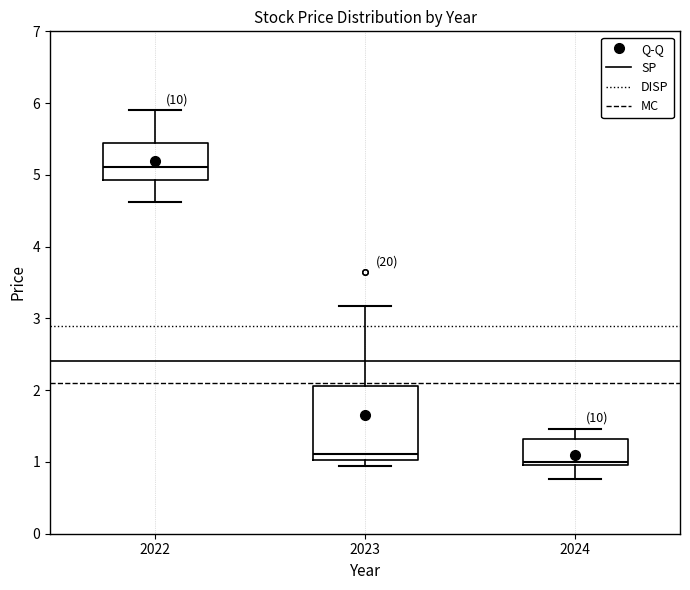

Reading left to right, read every box against the y-axis: the position of its median line, the range the box covers, and the ends of its whiskers. The values are not printed on the chart, so give them approximately, as read against the axis.

2022: median 5.1, box 4.9 to 5.4, whiskers 4.6 to 5.9
2023: median 1.1, box 1.0 to 2.1, whiskers 1.0 (just below the box's lower edge) to 3.2
2024: median 1.0 (just above the box's lower edge), box 1.0 to 1.3, whiskers 0.8 to 1.5